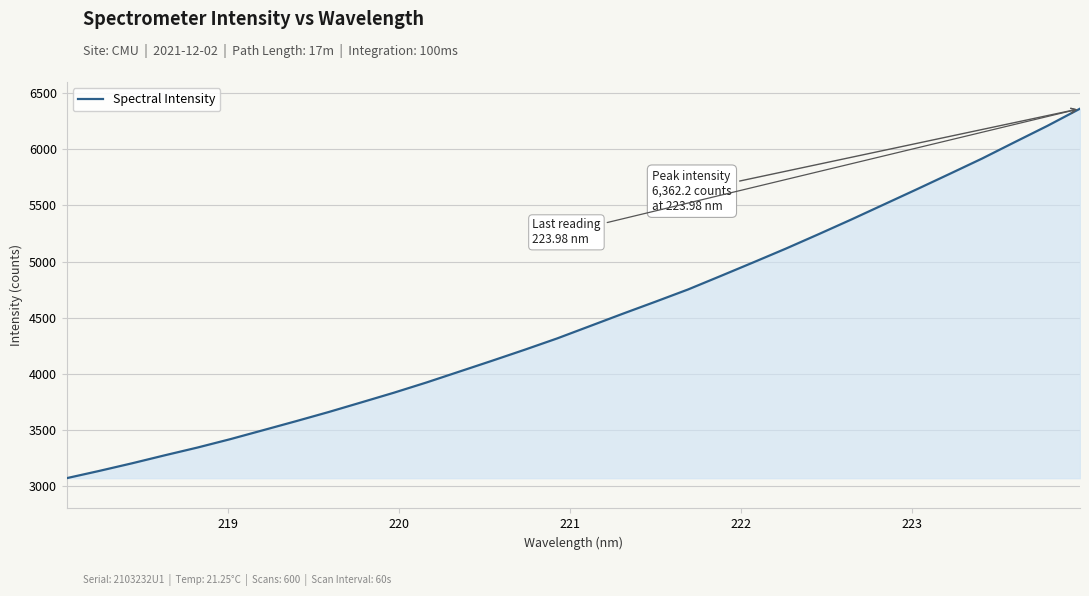

What is the smallest value displayed?

3069.6